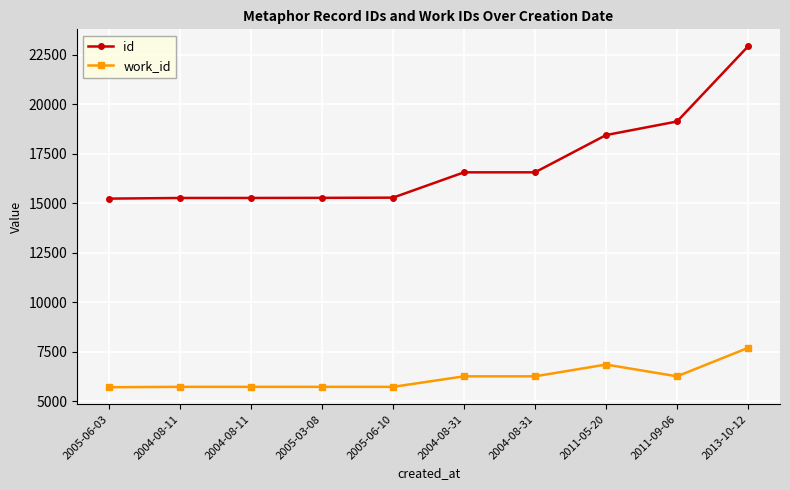

How many data points in id are less than 16571?

5